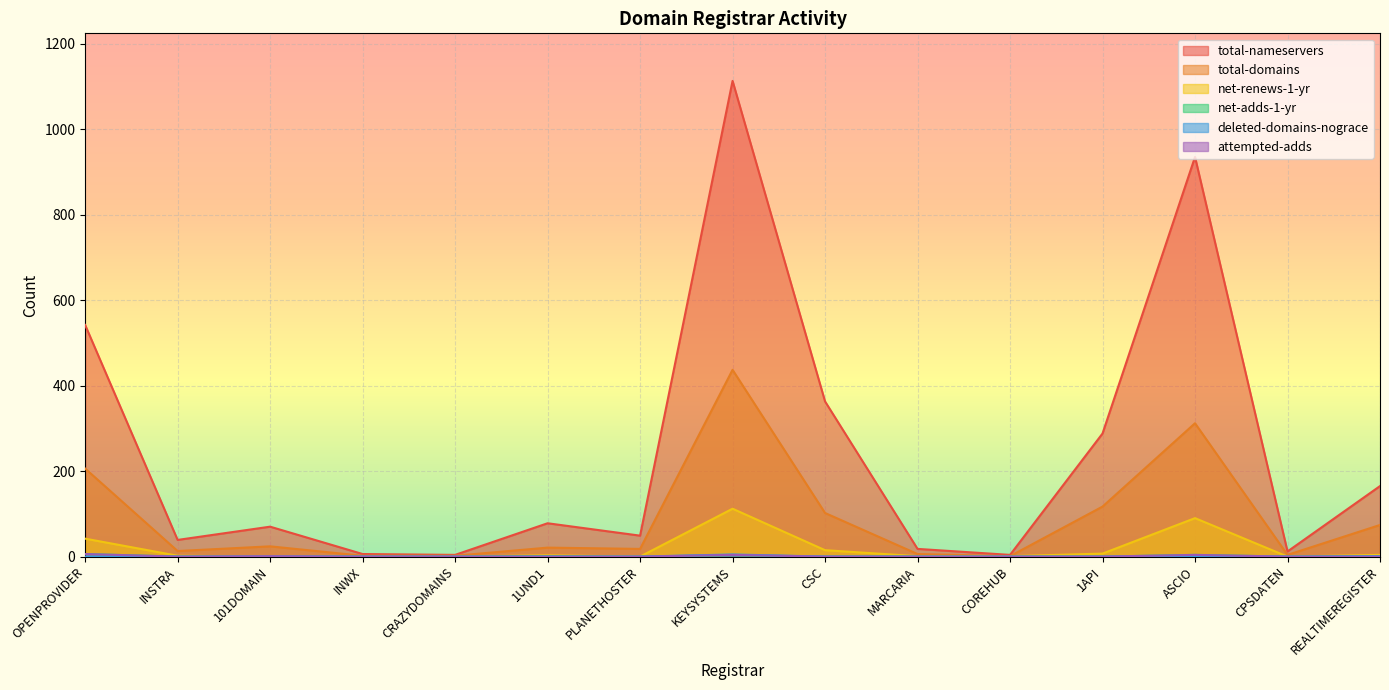

The attempted-adds series shows -4 at CRAZYDOMAINS. True or false?

False